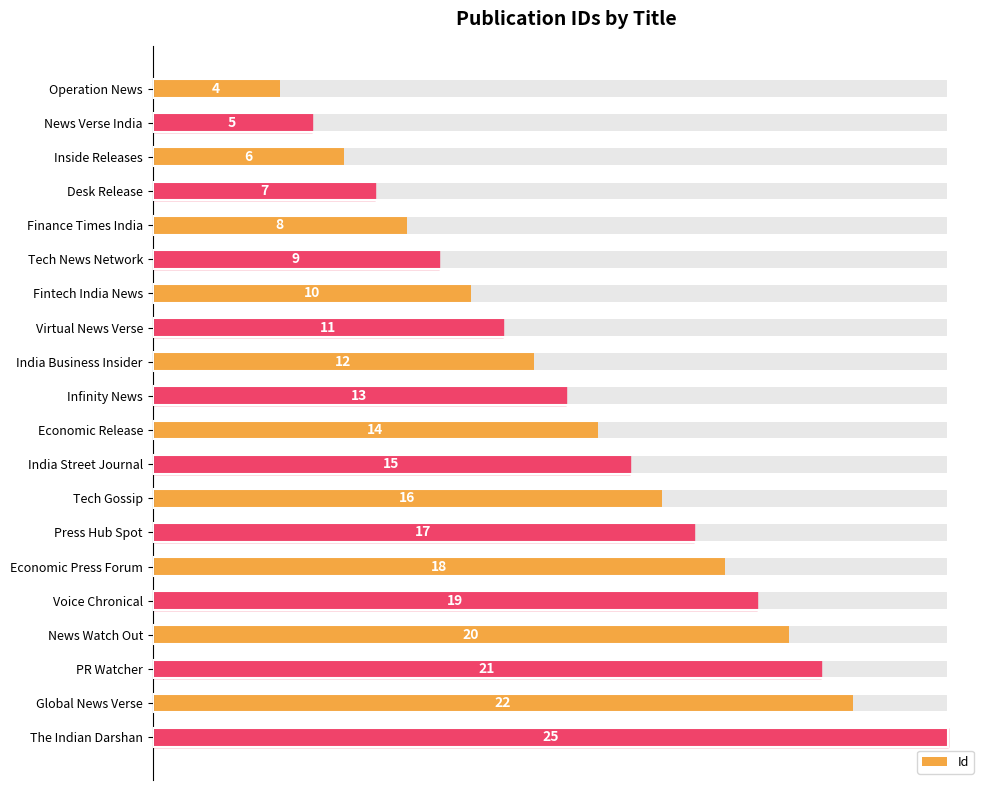

Reading left to right, transcribe all the data shown in this chart.

4	5	6	7	8	9	10	11	12	13	14	15	16	17	18	19	20	21	22	25